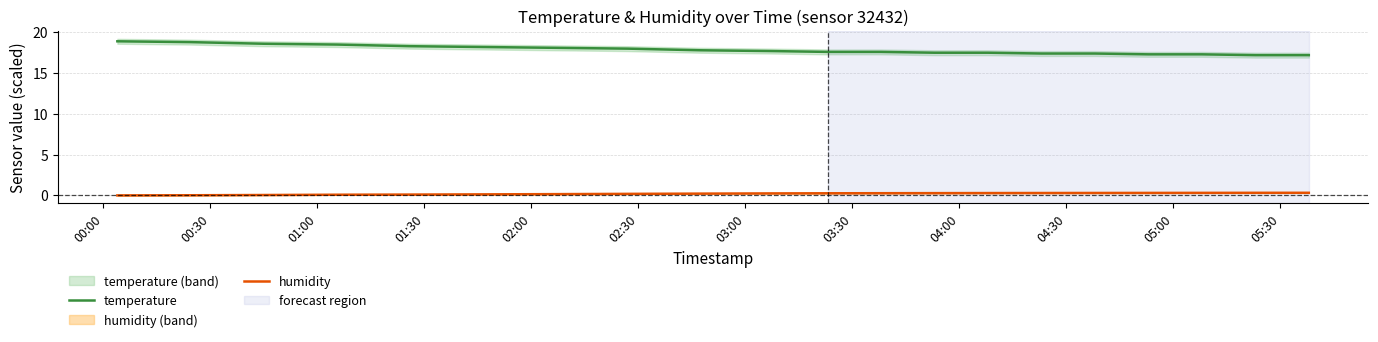

What is the highest value of the temperature series?

18.9